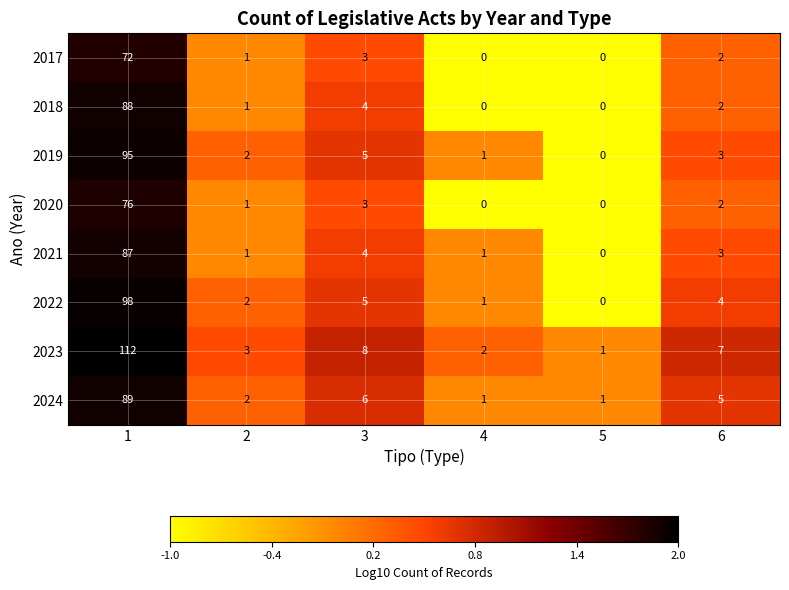

At which category is the sum across all series the highest?

1